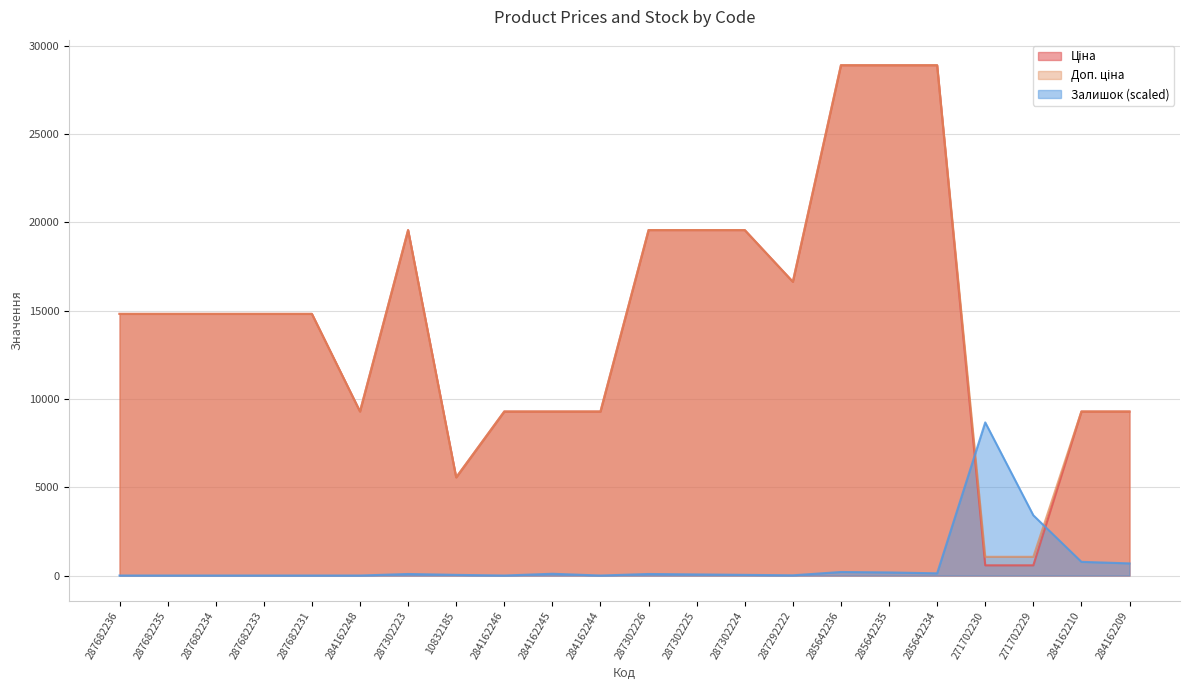

What are all the series names shown in the legend?

Ціна, Доп. ціна, Залишок